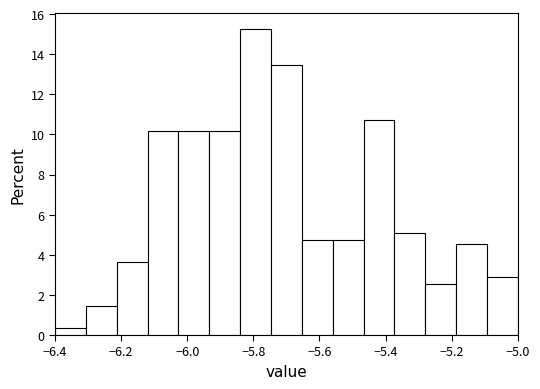

Which range on the x-axis has the tallest bar?

-5.84 to -5.74